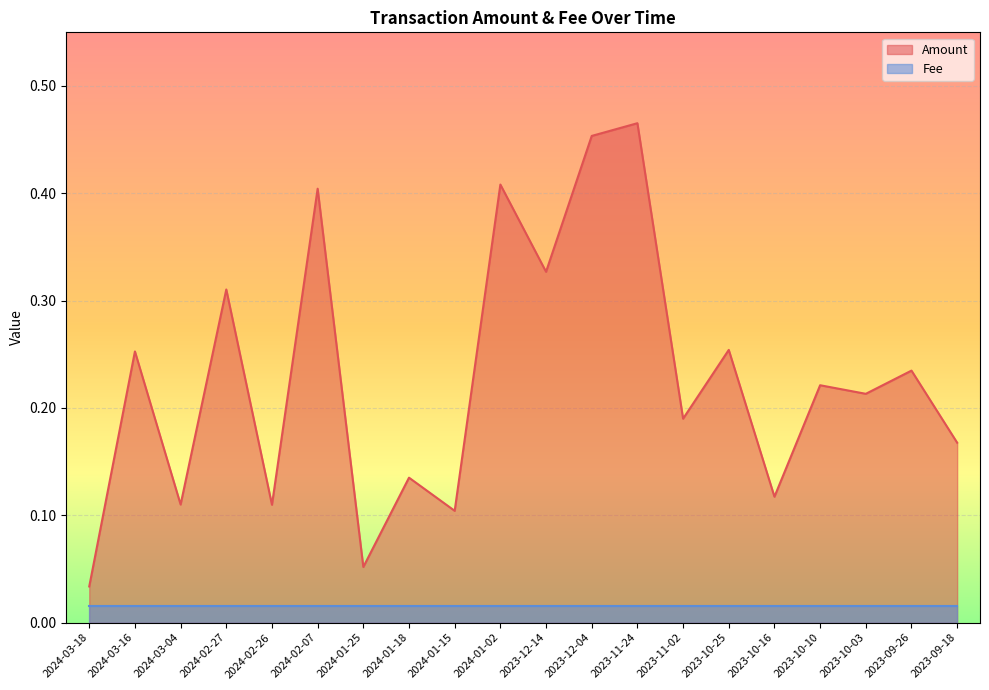

What is the average value?

0.2